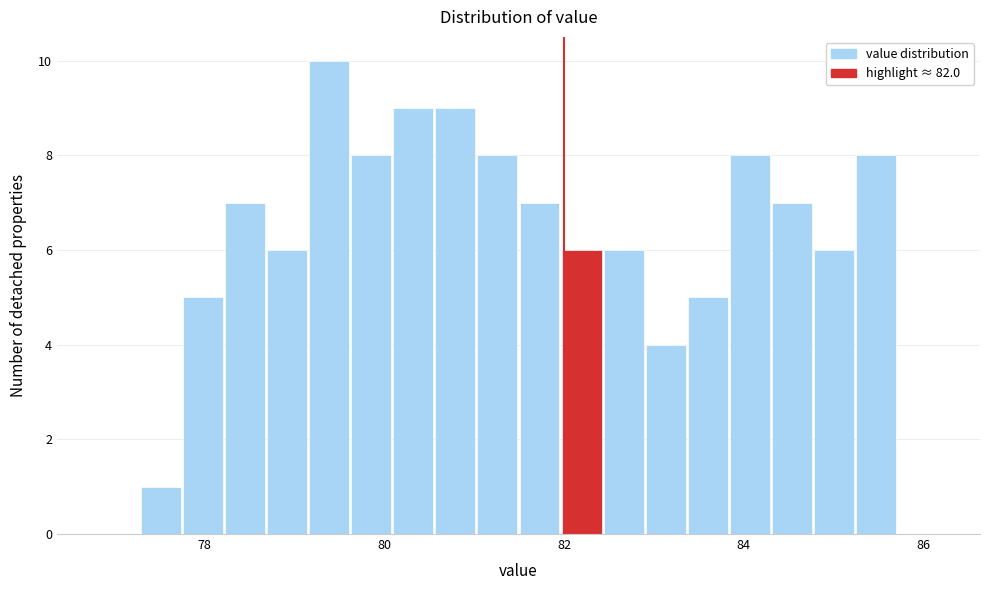

Read against the x-axis, roughly where is the centre of the tallest bar?

79.4